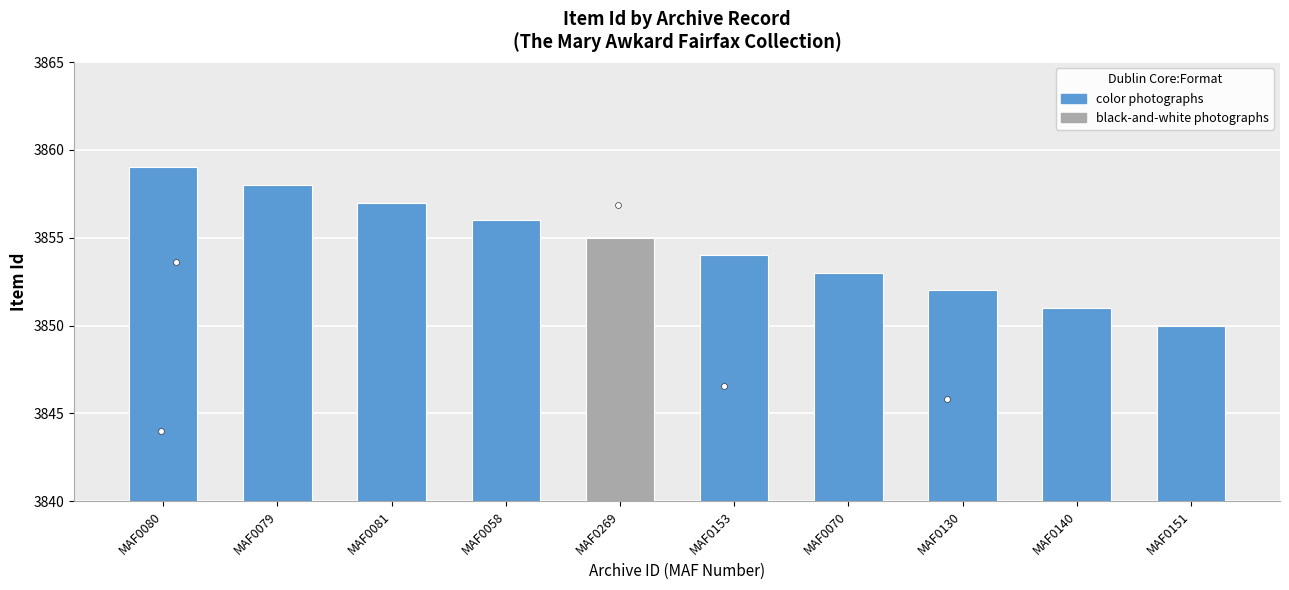

Between MAF0070 and MAF0058, which is larger?

MAF0058